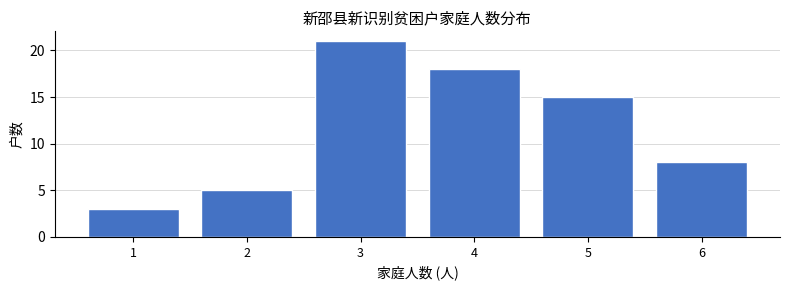

Reading left to right, what are all the values shown in this chart?

1=3	2=5	3=21	4=18	5=15	6=8